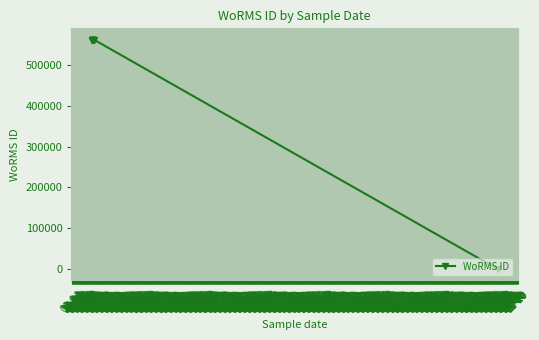

The value at 29-04 is 0. True or false?

True